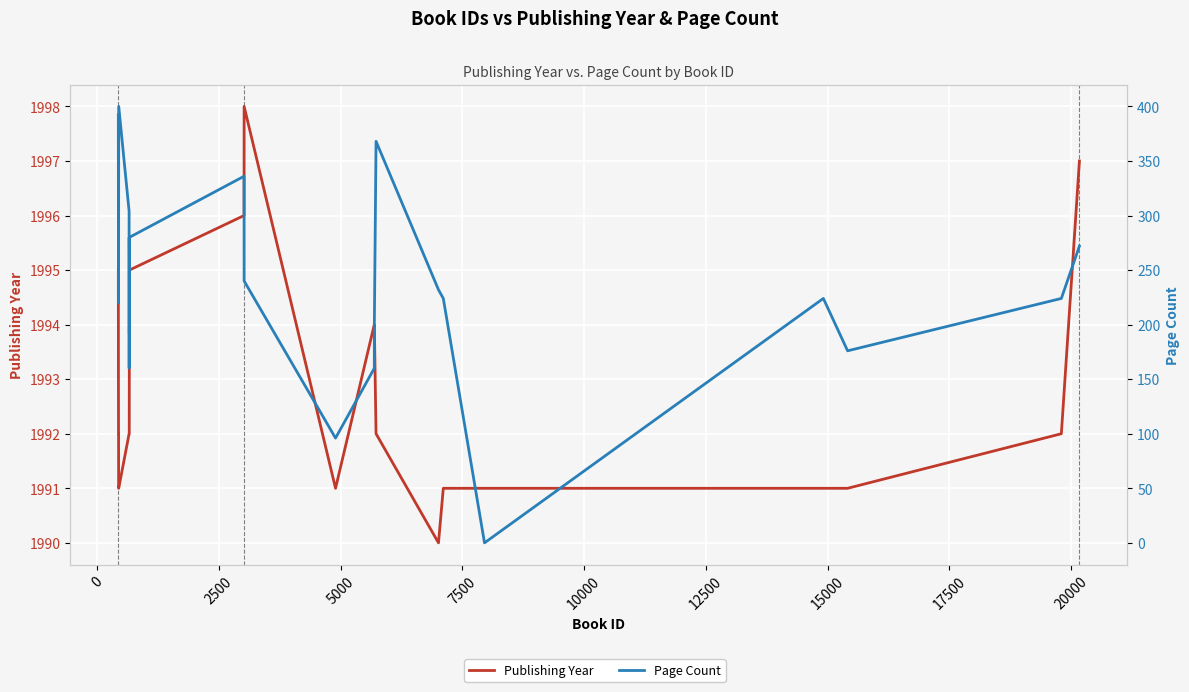

Count the number of data series in this chart.

2